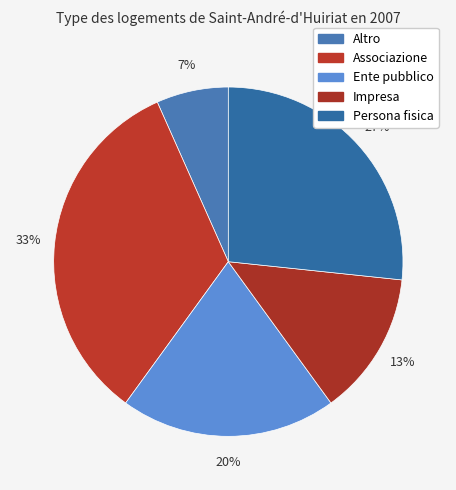

To the nearest percent, what is the combined percentage of Impresa and Associazione?

47%